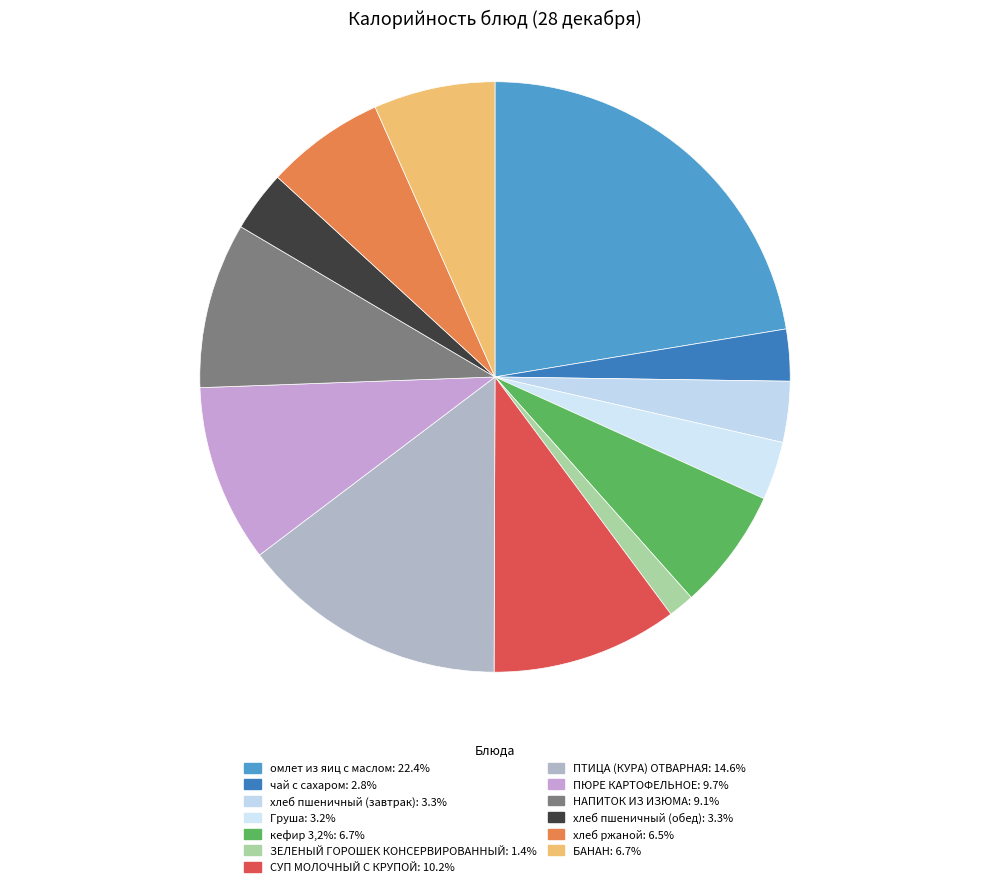

How many slices are in this pie chart?

13